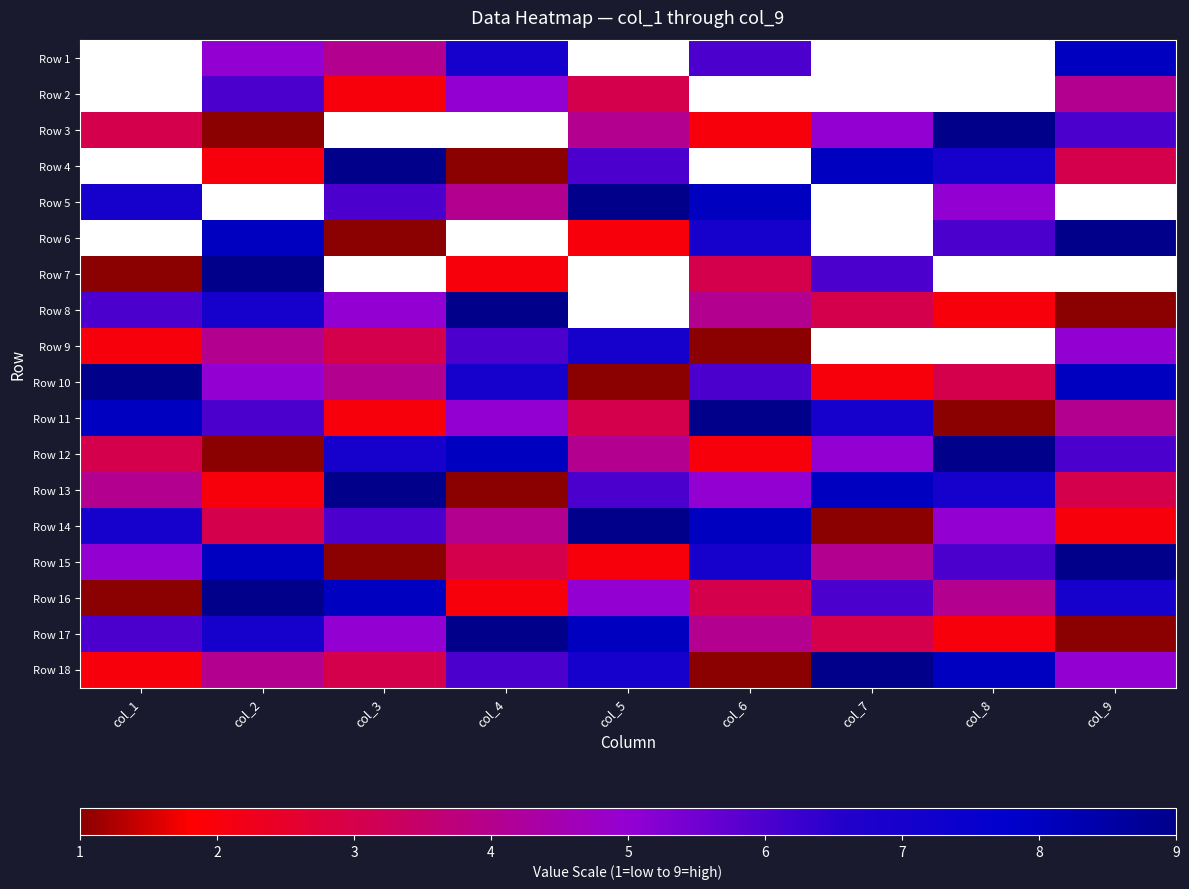

At which label does Row 13 first exceed 5?

col_3